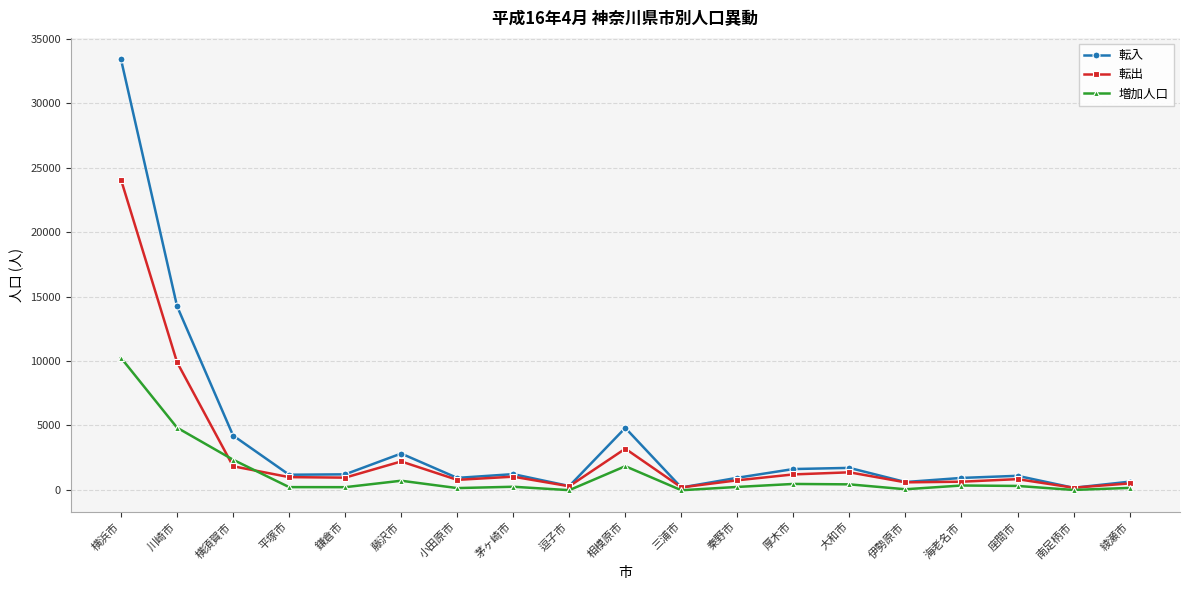

Between 川崎市 and 鎌倉市, which series saw the biggest shift?

転入